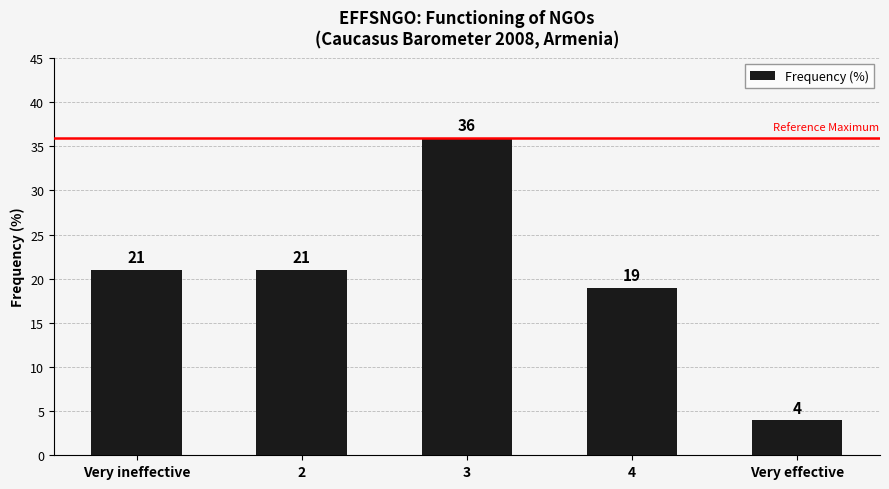

Between 4 and 2, which is larger?

2